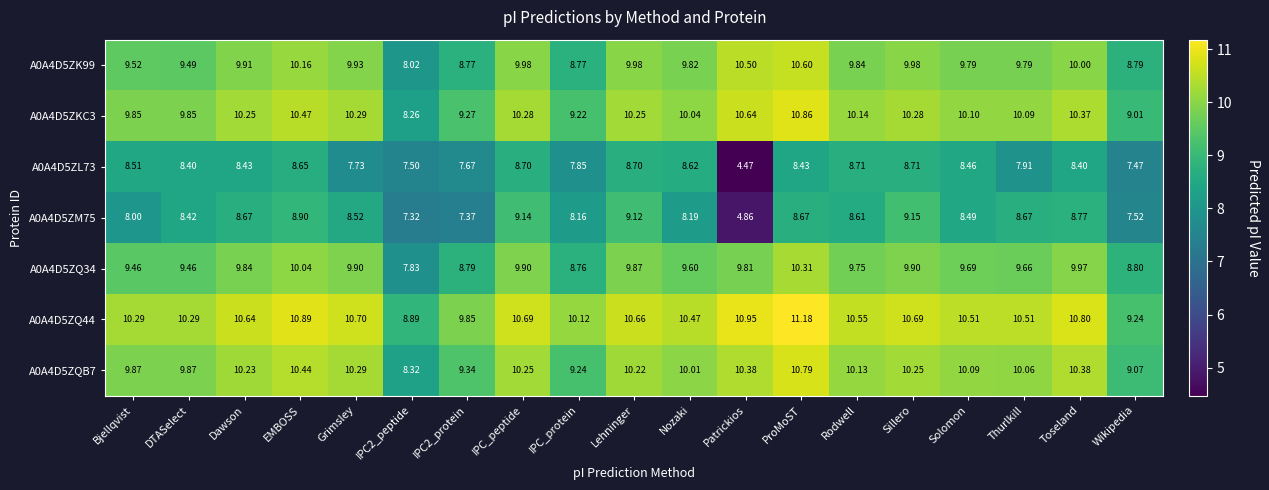

At which label does A0A4D5ZK99 reach its peak?

ProMoST